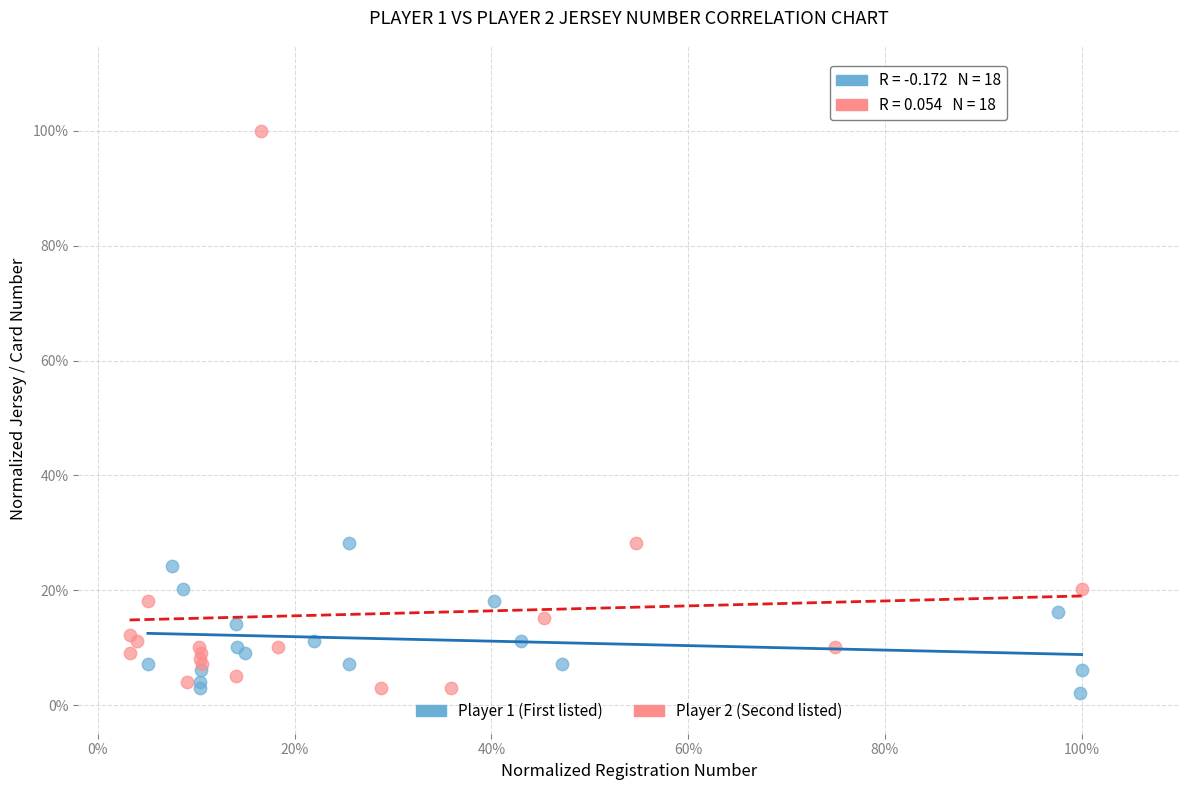

Which series reaches the maximum Y coordinate?

Player 2 (Second listed)